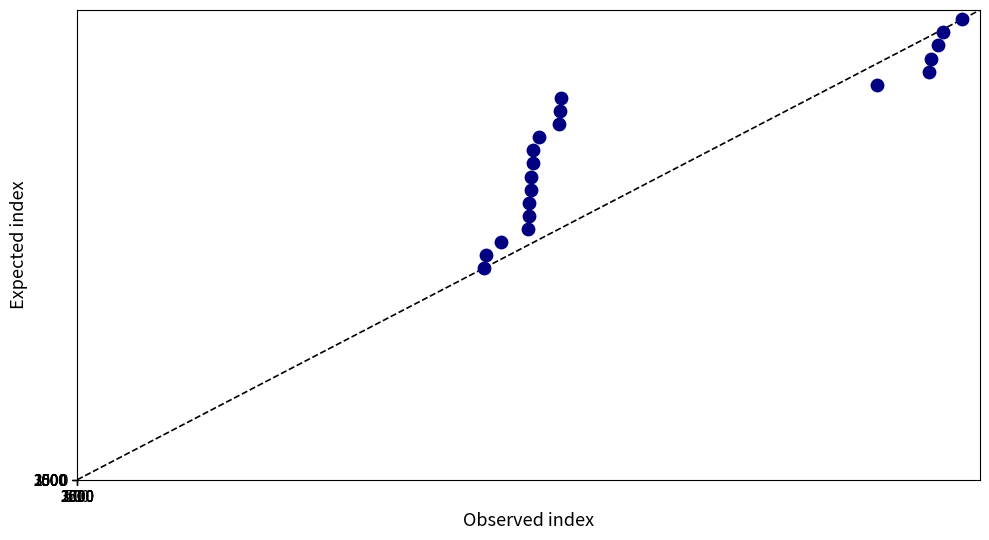

What is the range of Y values (max minus min)?

1197903785.0